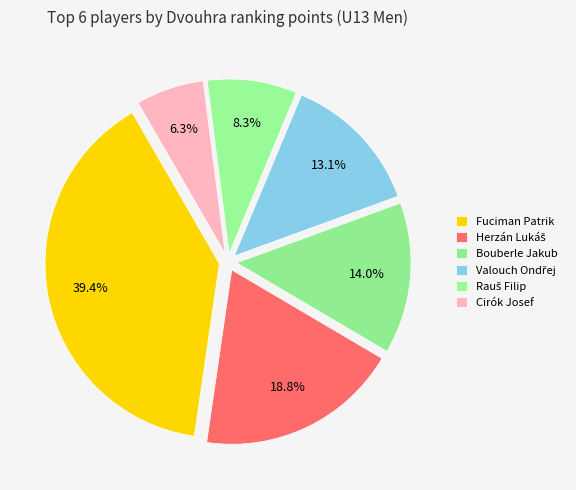

How many segments does this pie chart have?

6